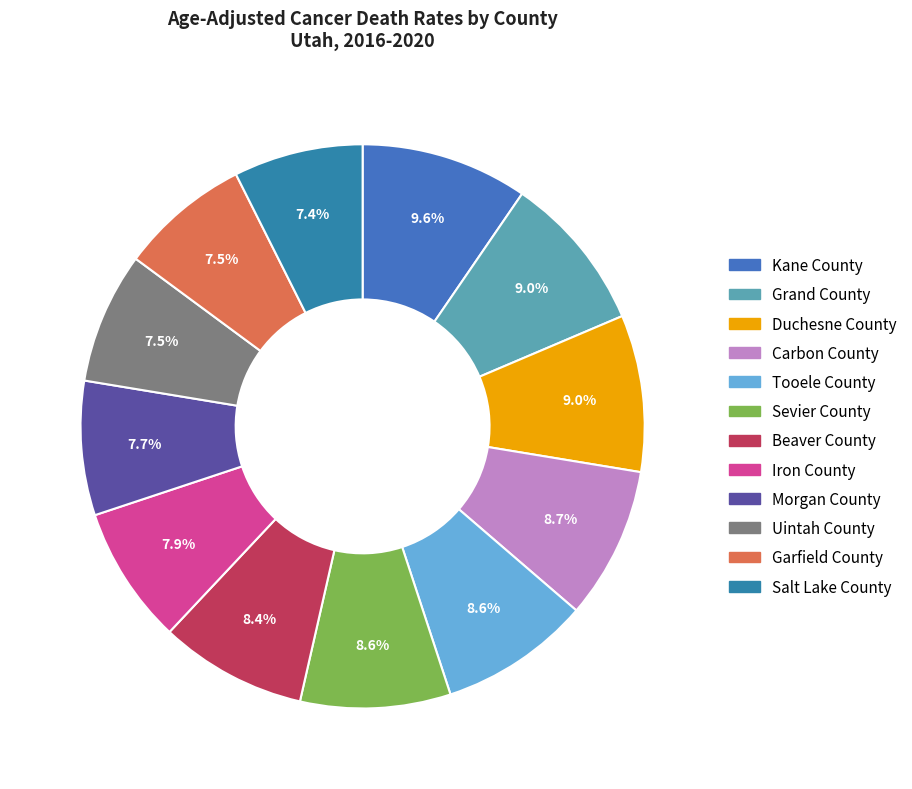

To the nearest percent, what is the average slice percentage?

8%